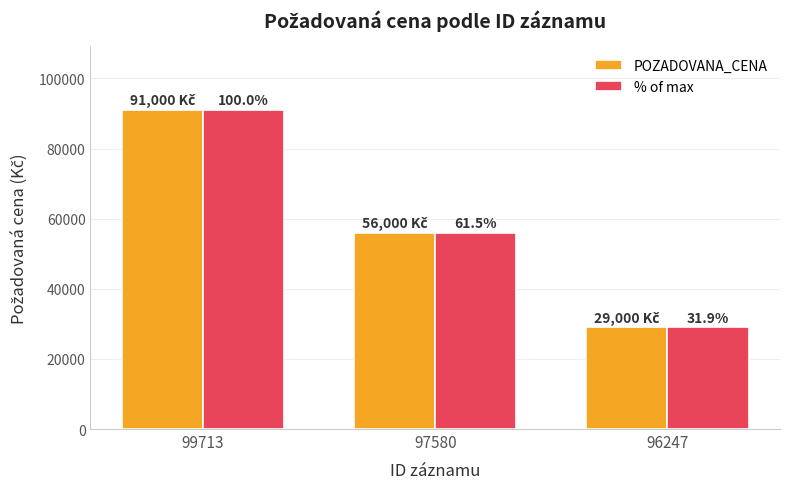

Which category has the highest value in the POZADOVANA_CENA series?

99713